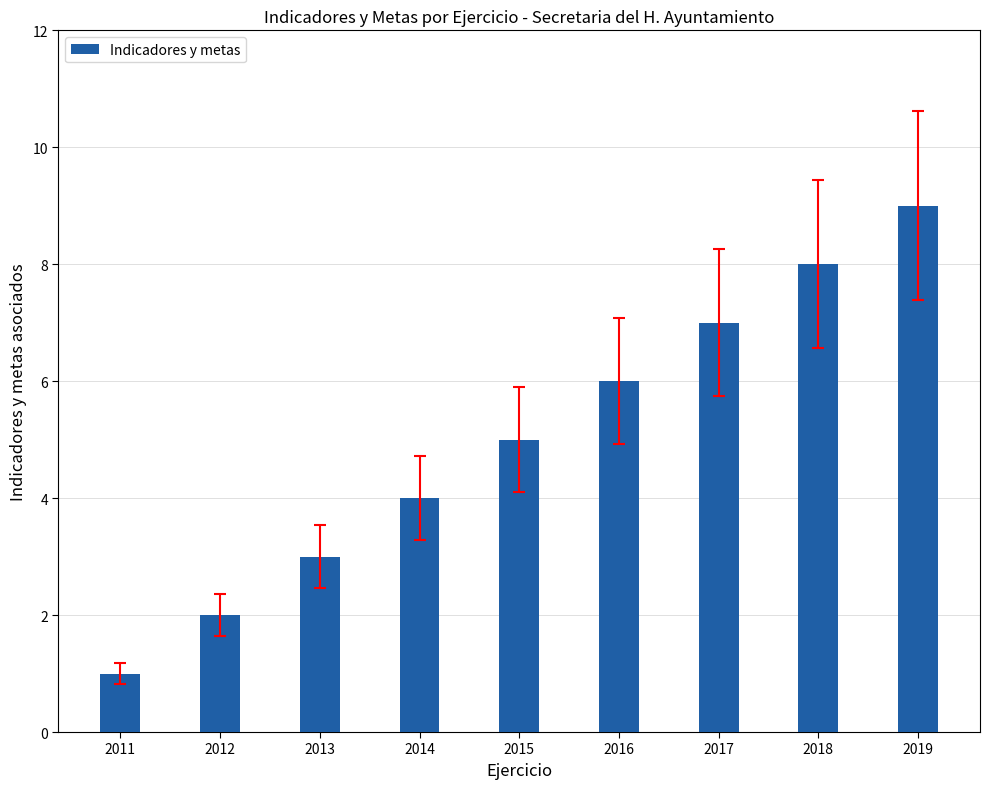

Reading left to right, what are all the values shown in this chart?

1	2	3	4	5	6	7	8	9